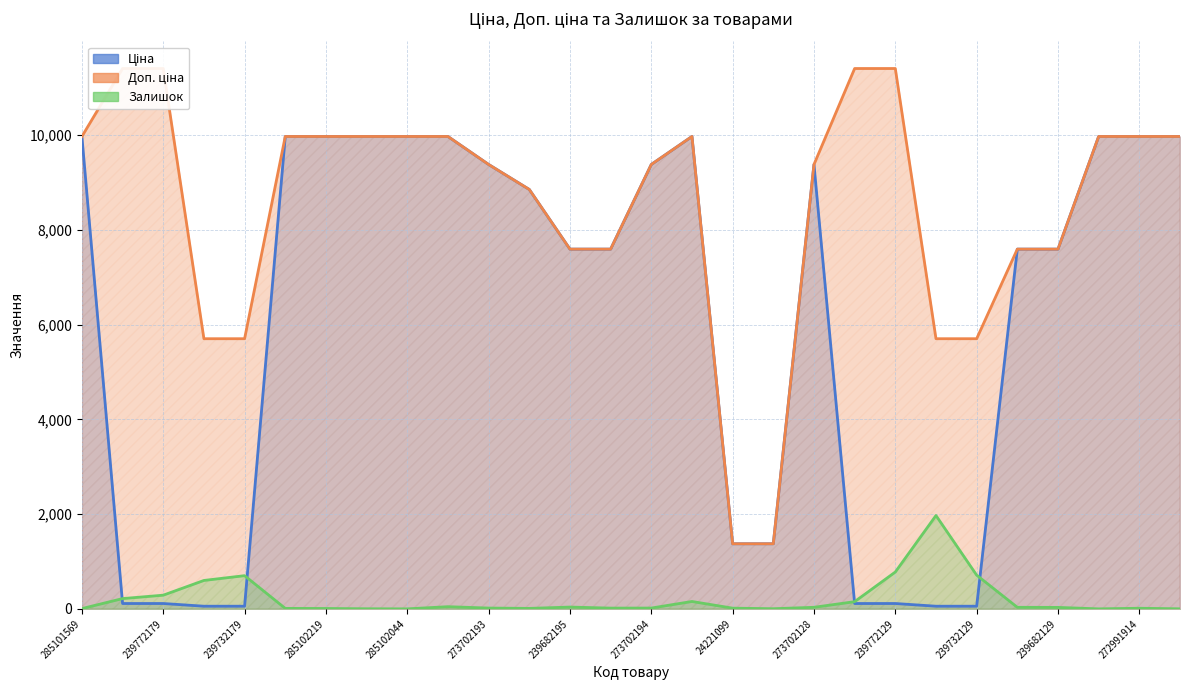

What is the value of the Ціна point at the 14th from the left?

7596.5